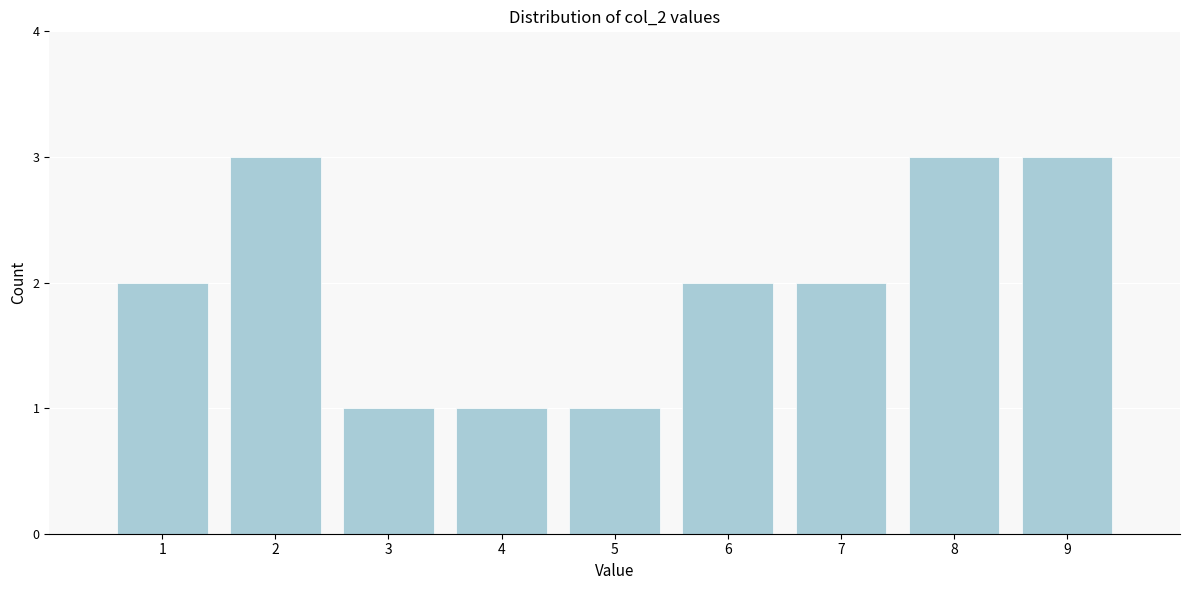

Reading right to left, extract all data points from this chart.

9=3	8=3	7=2	6=2	5=1	4=1	3=1	2=3	1=2